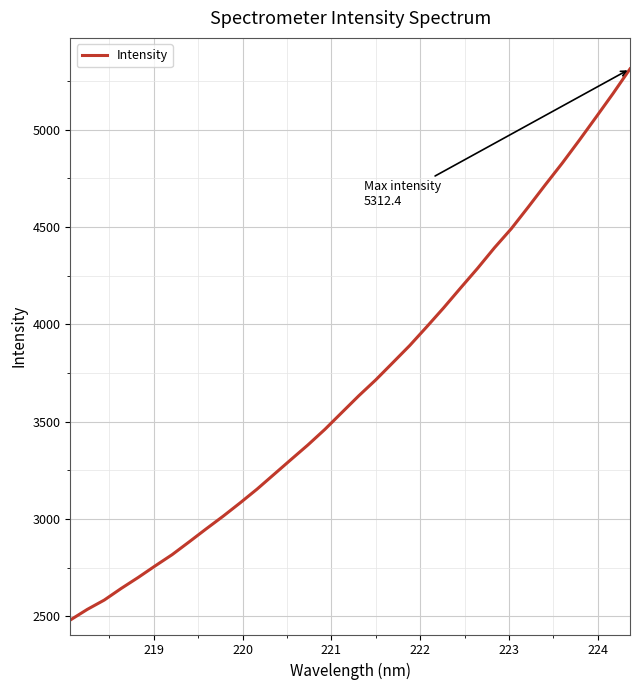

Reading left to right, what are all the values shown in this chart?

2480.1	2534.6	2582.6	2642.5	2698.9	2758.3	2816.1	2881.7	2948.3	3013.4	3081.9	3152.7	3228.6	3304.6	3380.0	3460.0	3546.5	3632.7	3714.3	3802.3	3890.7	3986.5	4084.3	4186.4	4287.2	4393.2	4491.9	4603.1	4716.8	4828.0	4944.9	5064.9	5186.1	5312.4